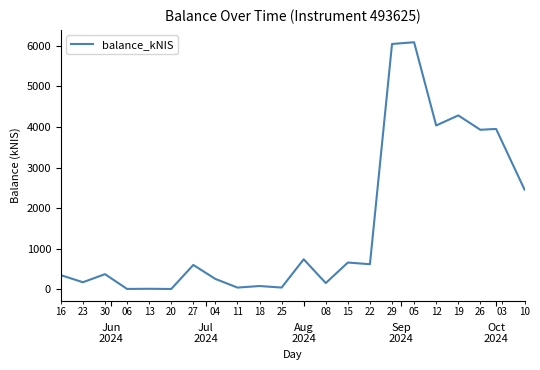

How many lines are shown in the chart?

1